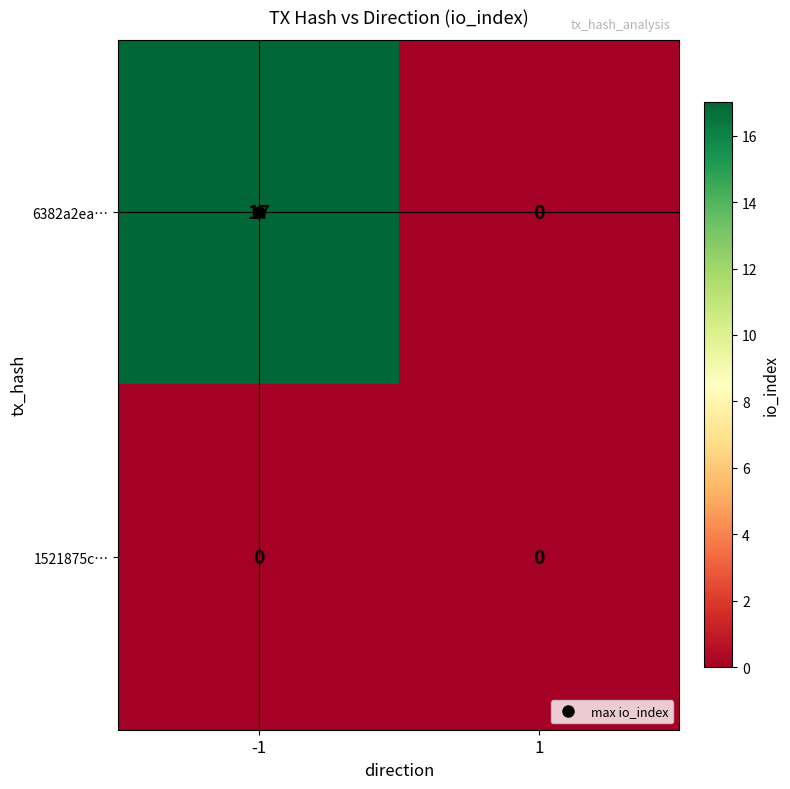

Is the value of 1521875c… at 1 greater than the value of 6382a2ea… at -1?

No